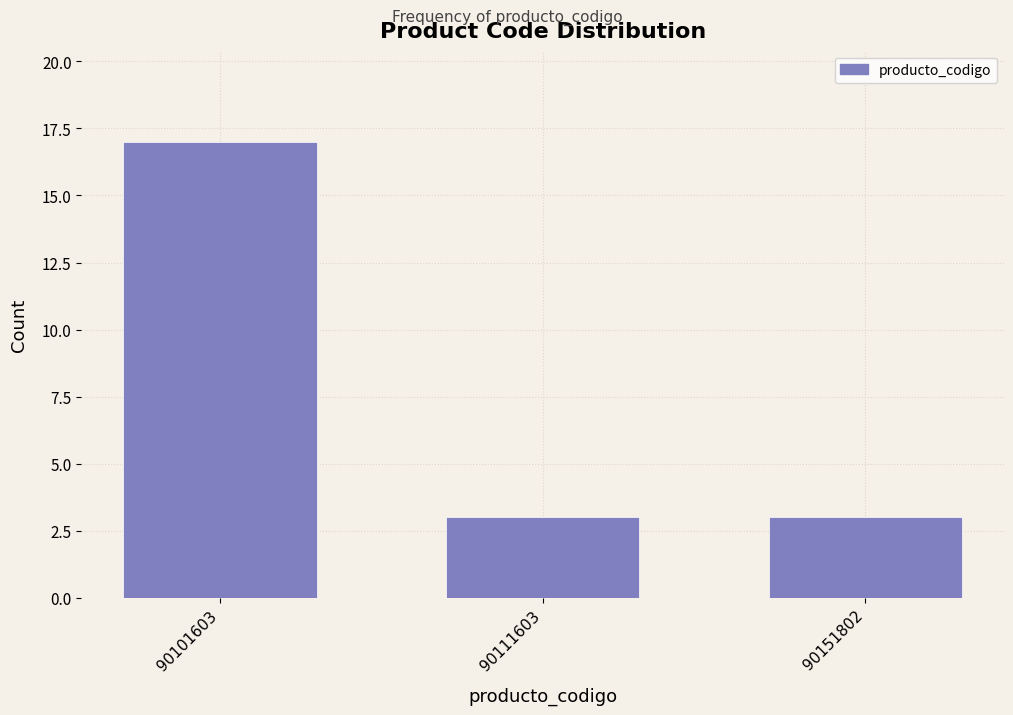

Reading right to left, extract all data points from this chart.

90151802=3	90111603=3	90101603=17